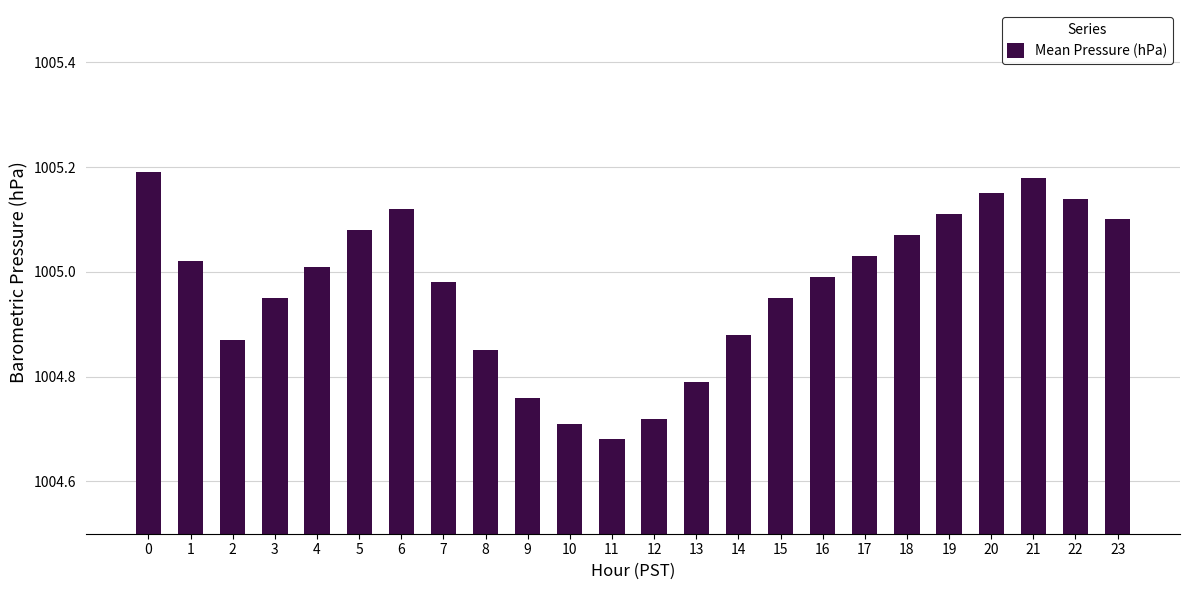

True or false: the data shows 1667.4 at 10.

False